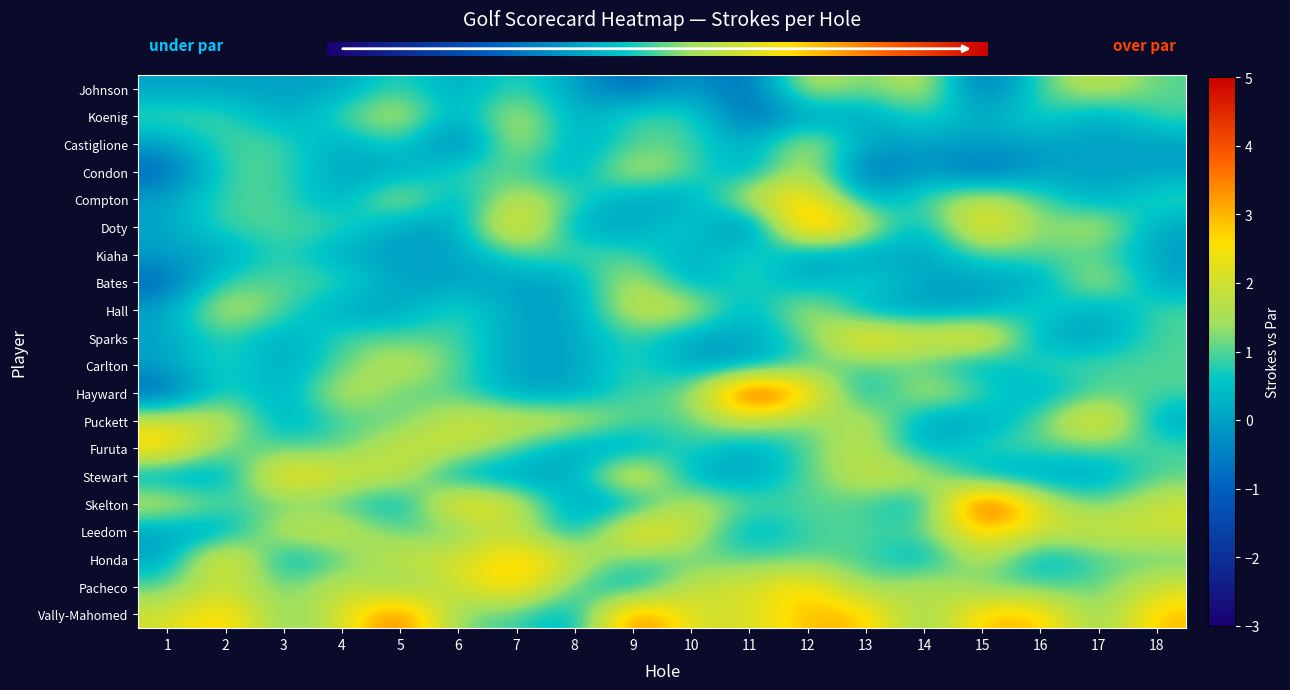

Between 12 and 4, which is larger?

12